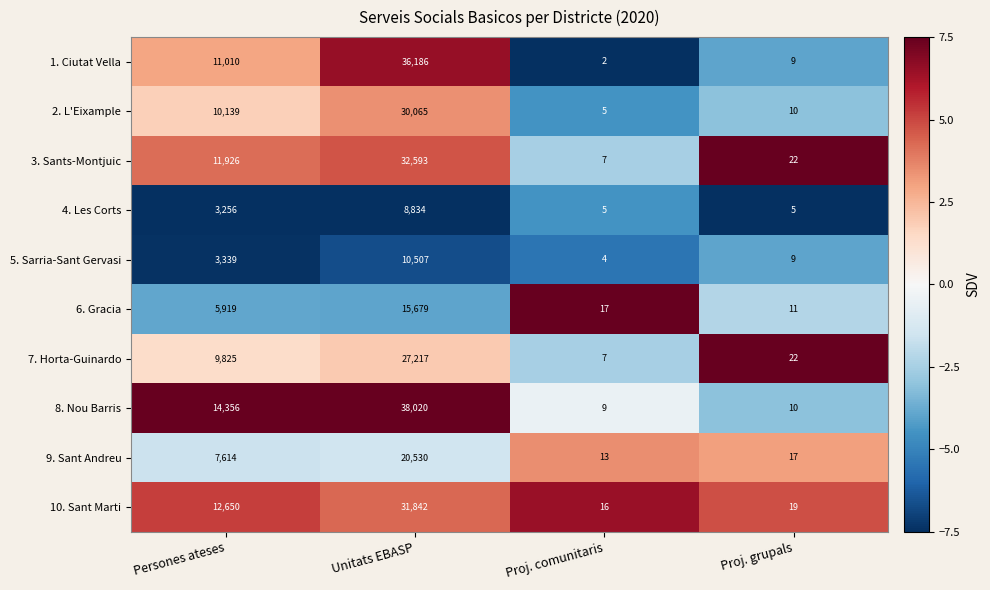

The 2. L'Eixample series shows 8 at Proj. comunitaris. True or false?

False